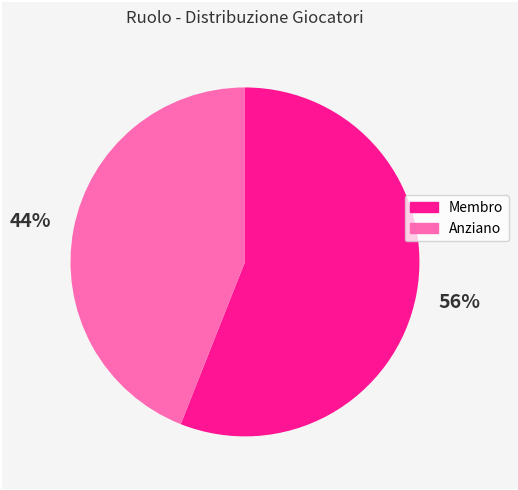

What is the smallest slice in the pie chart?

Anziano